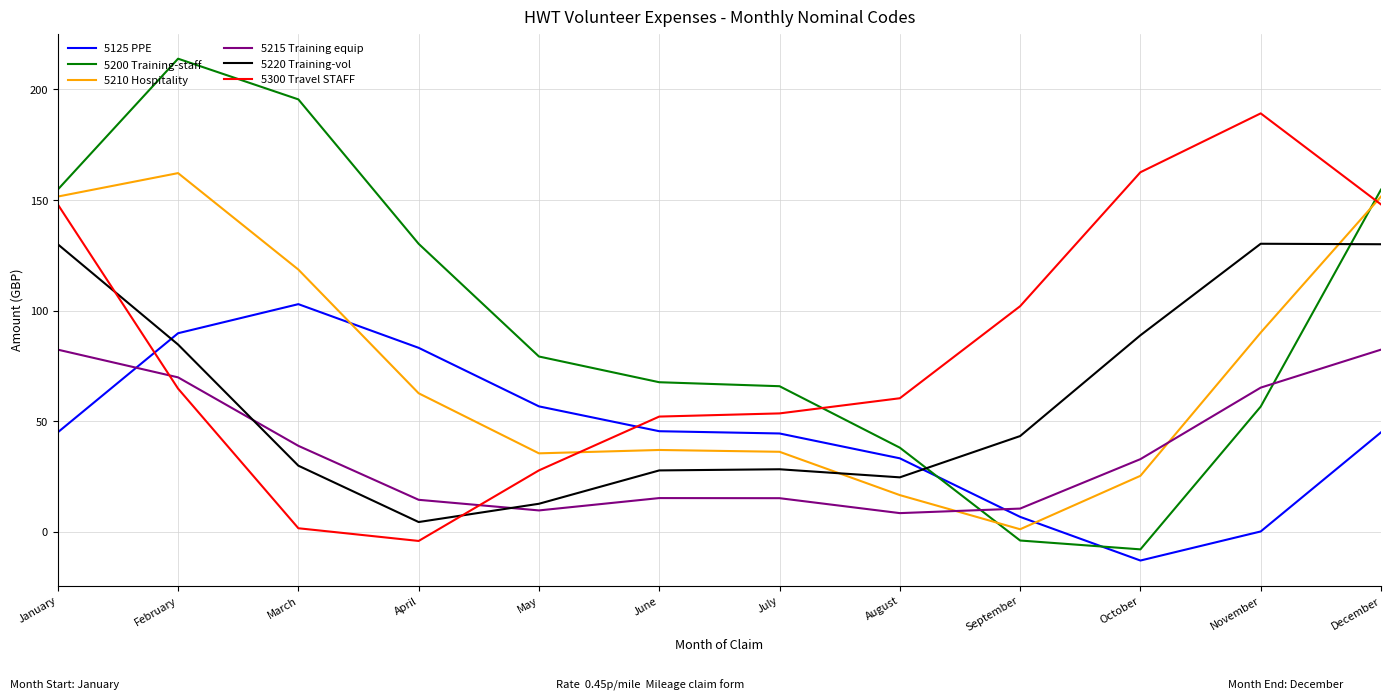

Does the chart display data point markers on the line(s)?

No